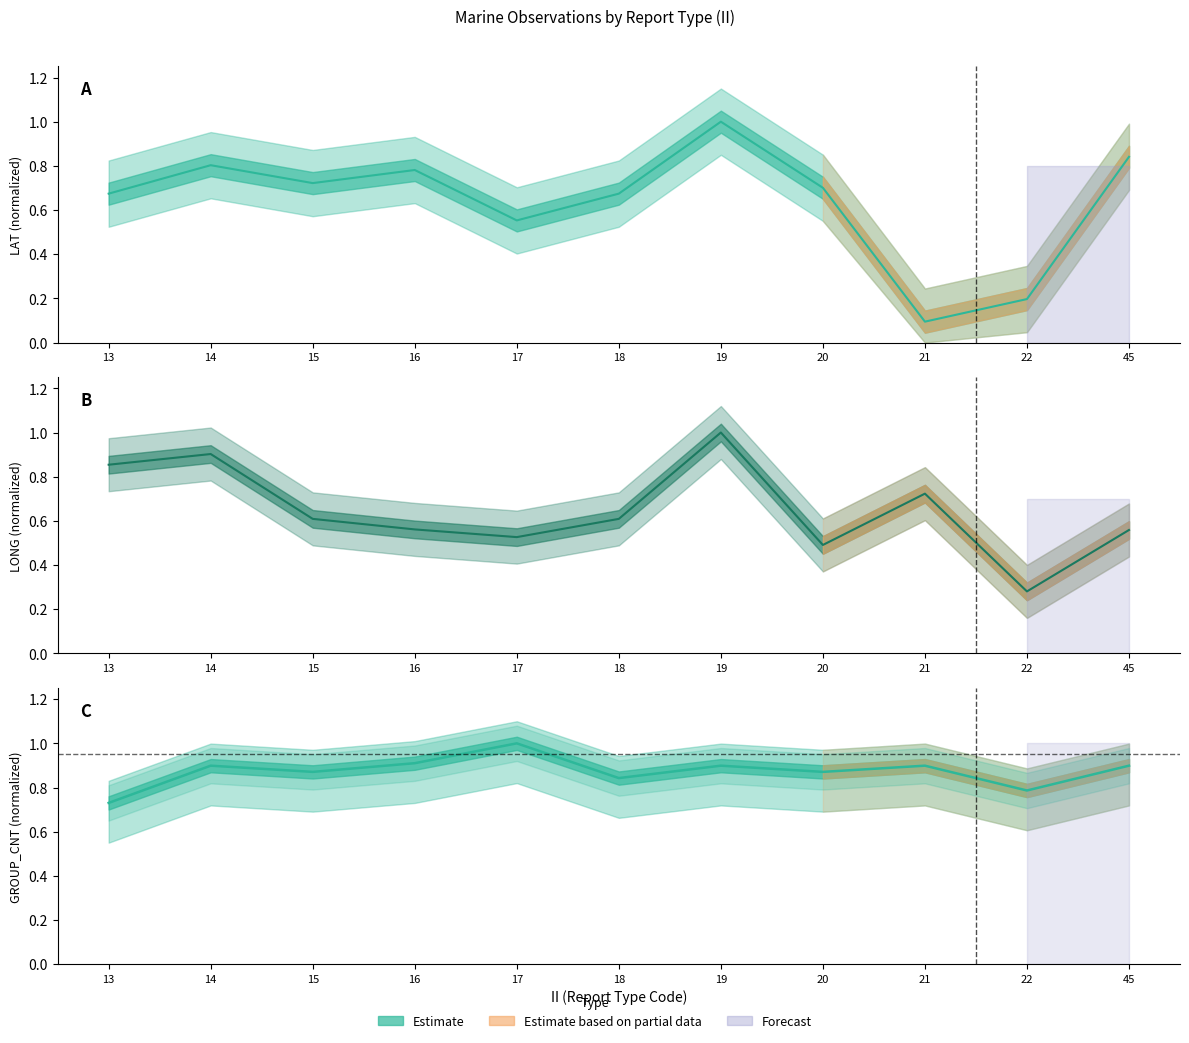

Which has a higher value, 18 or 16?

16